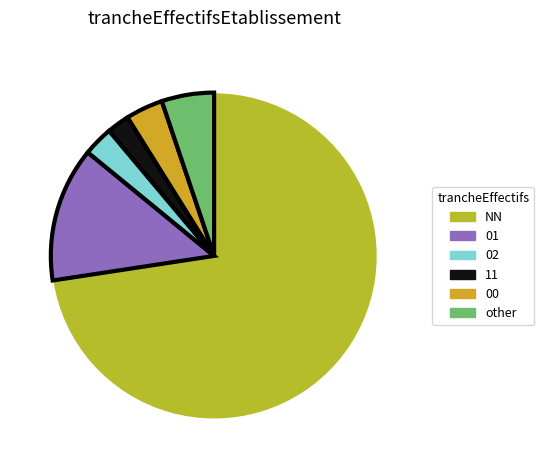

How many slices are in this pie chart?

6